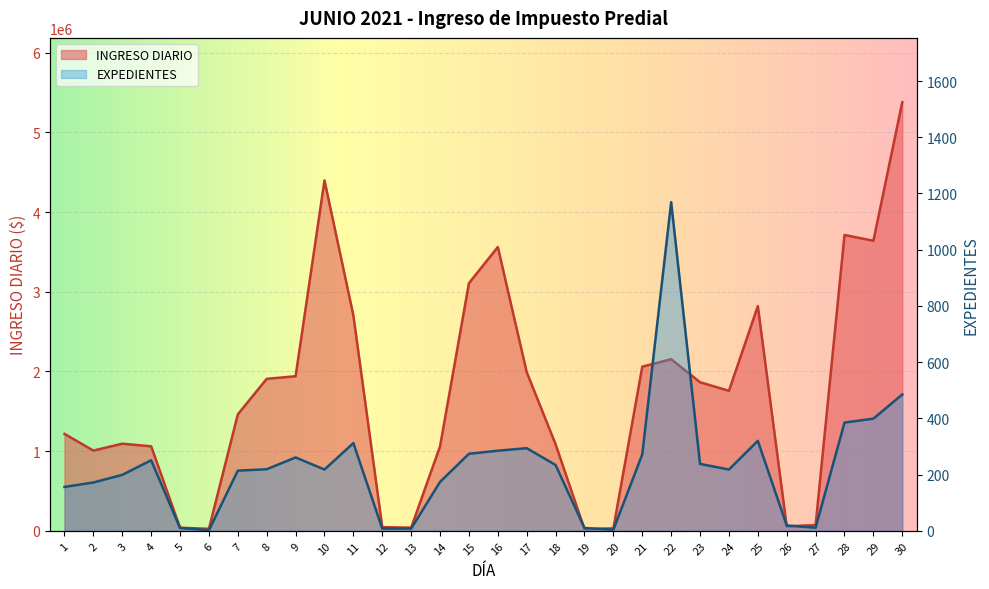

What are all the series names shown in the legend?

INGRESO DIARIO, EXPEDIENTES